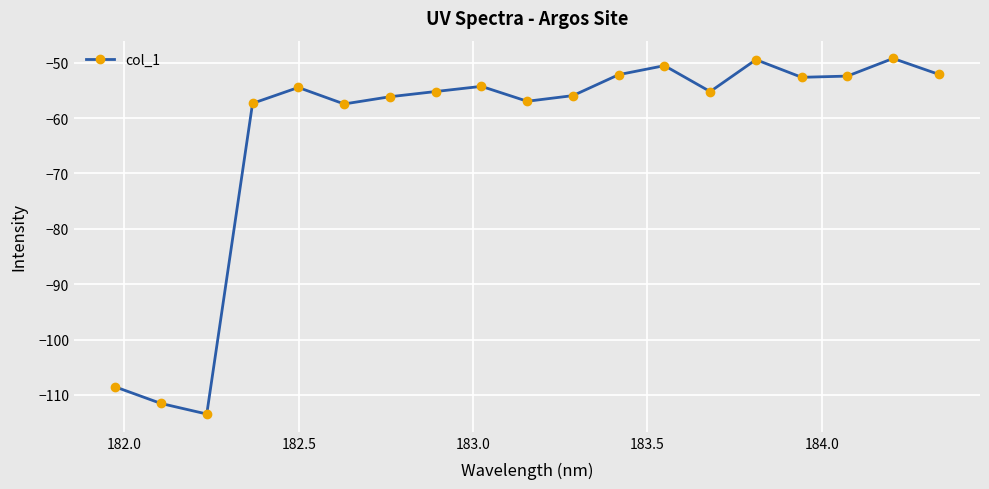

True or false: there are more than 0 points higher than both neighbors.

True